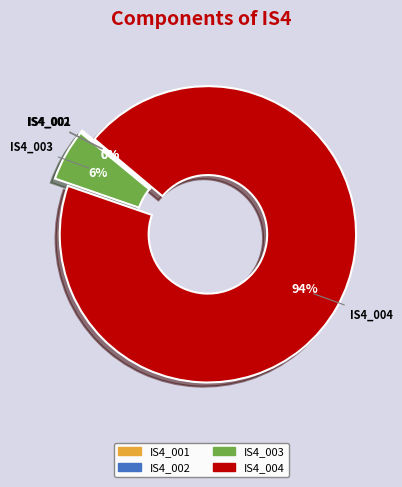

To the nearest percent, what is the combined percentage of IS4_003 and IS4_004?

100%